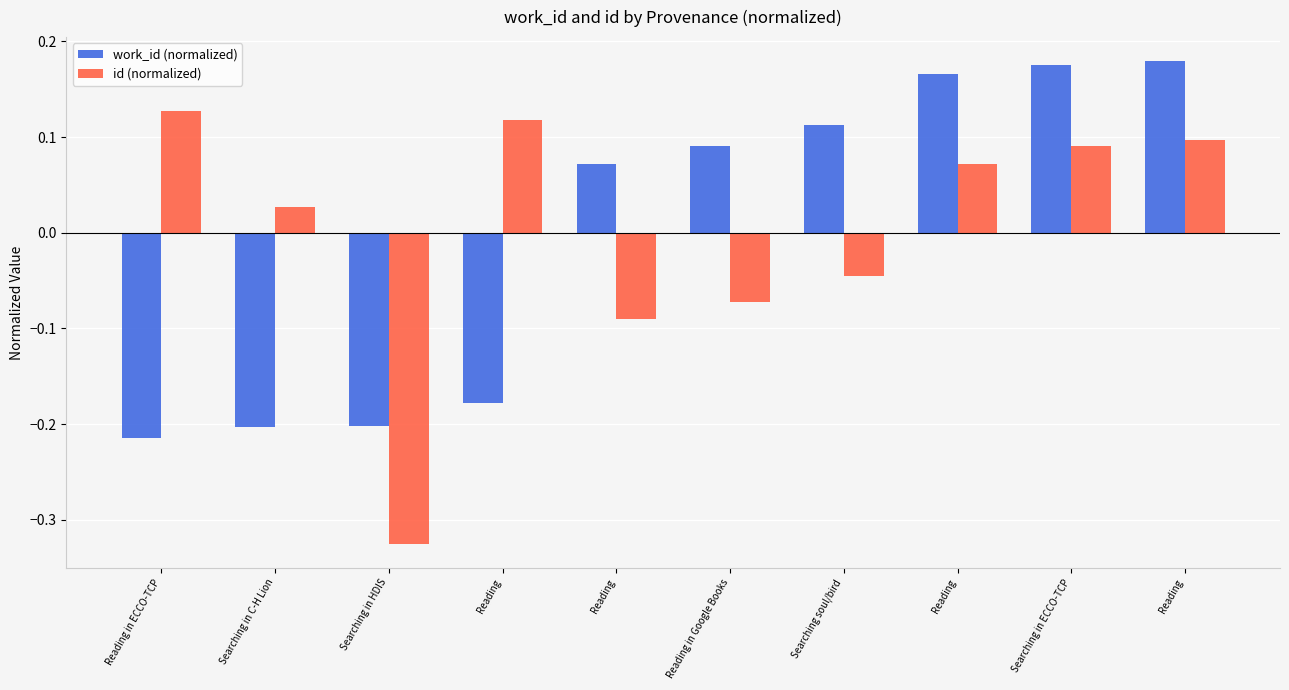

At which category is the sum across all series the highest?

Reading